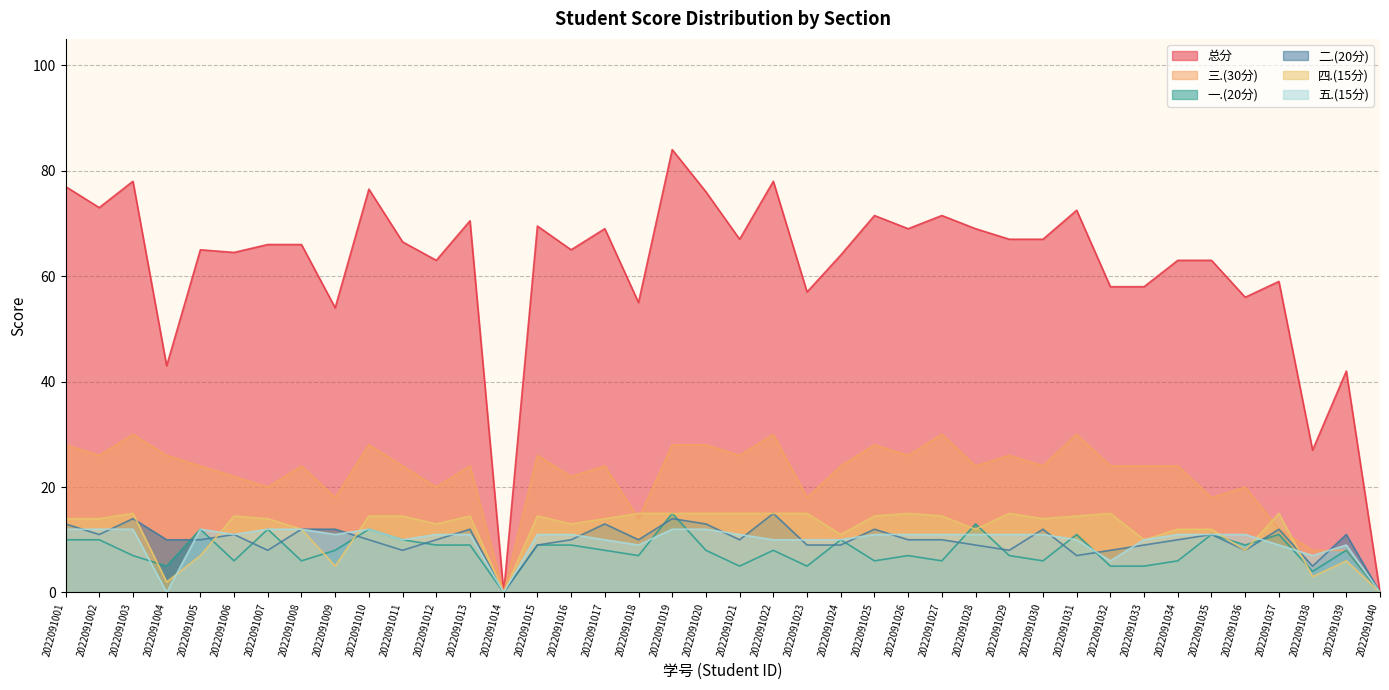

Reading left to right, what are all the values shown in this chart?

总分: 77.0	73.0	78.0	43.0	65.0	64.5	66.0	66.0	54.0	76.5	66.5	63.0	70.5	0.0	69.5	65.0	69.0	55.0	84.0	76.0	67.0	78.0	57.0	64.0	71.5	69.0	71.5	69.0	67.0	67.0	72.5	58.0	58.0	63.0	63.0	56.0	59.0	27.0	42.0	0.0
一.(20分): 10.0	10.0	7.0	5.0	12.0	6.0	12.0	6.0	8.0	12.0	10.0	9.0	9.0	0.0	9.0	9.0	8.0	7.0	15.0	8.0	5.0	8.0	5.0	10.0	6.0	7.0	6.0	13.0	7.0	6.0	11.0	5.0	5.0	6.0	11.0	9.0	11.0	4.0	8.0	0.0
二.(20分): 13.0	11.0	14.0	10.0	10.0	11.0	8.0	12.0	12.0	10.0	8.0	10.0	12.0	0.0	9.0	10.0	13.0	10.0	14.0	13.0	10.0	15.0	9.0	9.0	12.0	10.0	10.0	9.0	8.0	12.0	7.0	8.0	9.0	10.0	11.0	8.0	12.0	5.0	11.0	0.0
三.(30分): 28.0	26.0	30.0	26.0	24.0	22.0	20.0	24.0	18.0	28.0	24.0	20.0	24.0	0.0	26.0	22.0	24.0	14.0	28.0	28.0	26.0	30.0	18.0	24.0	28.0	26.0	30.0	24.0	26.0	24.0	30.0	24.0	24.0	24.0	18.0	20.0	12.0	8.0	8.0	0.0
四.(15分): 14.0	14.0	15.0	2.0	7.0	14.5	14.0	12.0	5.0	14.5	14.5	13.0	14.5	0.0	14.5	13.0	14.0	15.0	15.0	15.0	15.0	15.0	15.0	11.0	14.5	15.0	14.5	12.0	15.0	14.0	14.5	15.0	10.0	12.0	12.0	8.0	15.0	3.0	6.0	0.0
五.(15分): 12.0	12.0	12.0	0.0	12.0	11.0	12.0	12.0	11.0	12.0	10.0	11.0	11.0	0.0	11.0	11.0	10.0	9.0	12.0	12.0	11.0	10.0	10.0	10.0	11.0	11.0	11.0	11.0	11.0	11.0	10.0	6.0	10.0	11.0	11.0	11.0	9.0	7.0	9.0	0.0